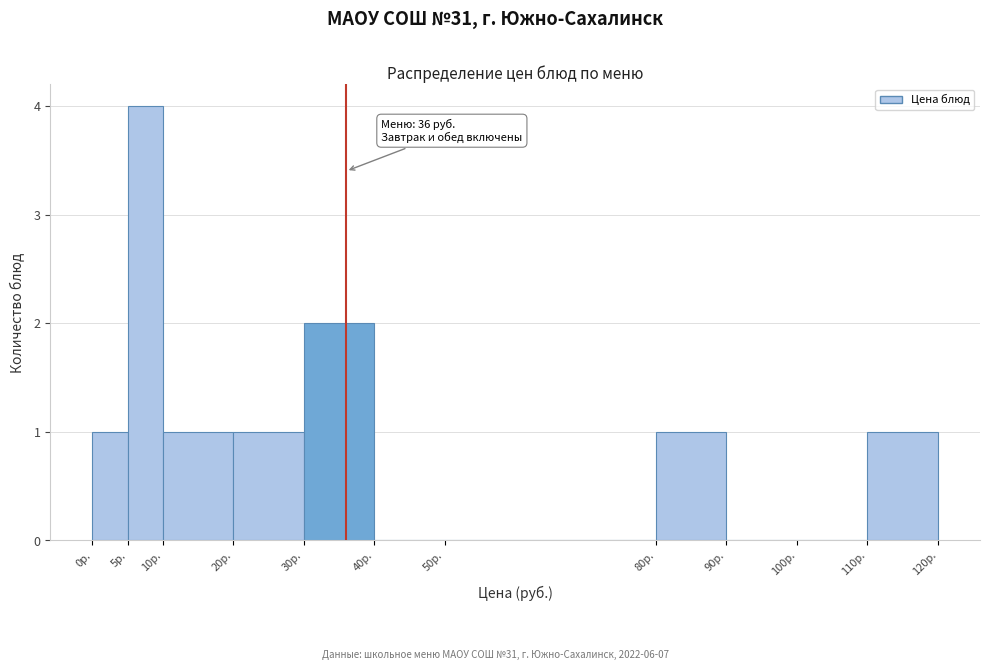

Over which range of the x-axis is the bar tallest?

5 to 10